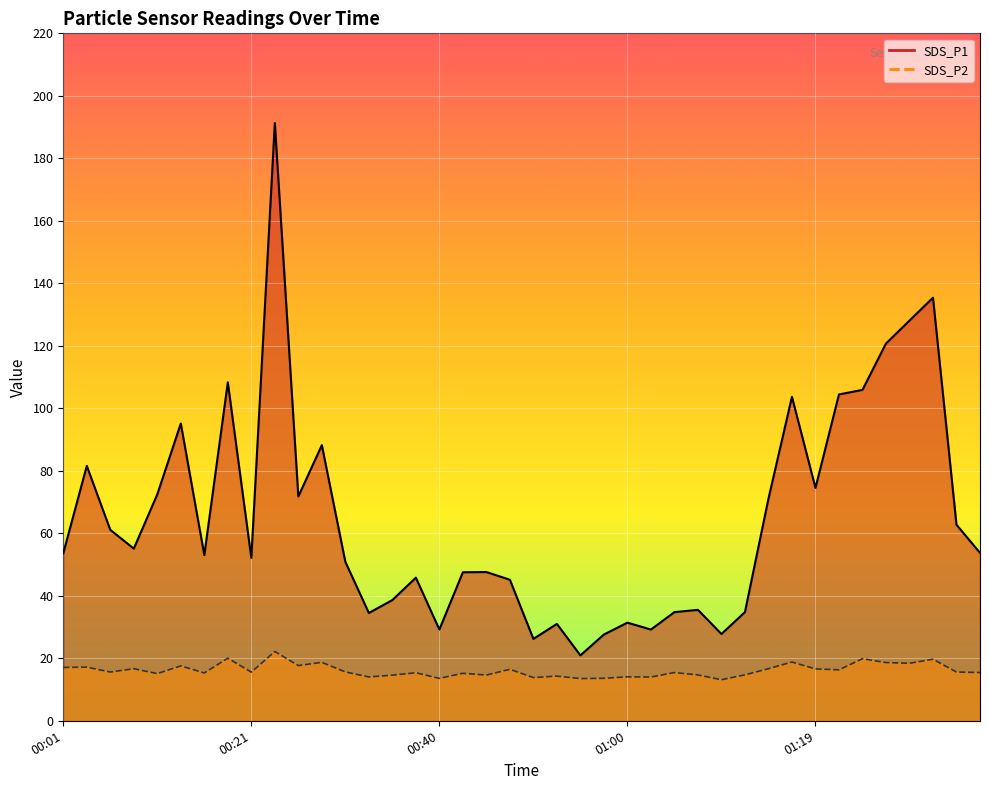

The value of SDS_P1 at 01:29 is 219.1. True or false?

False